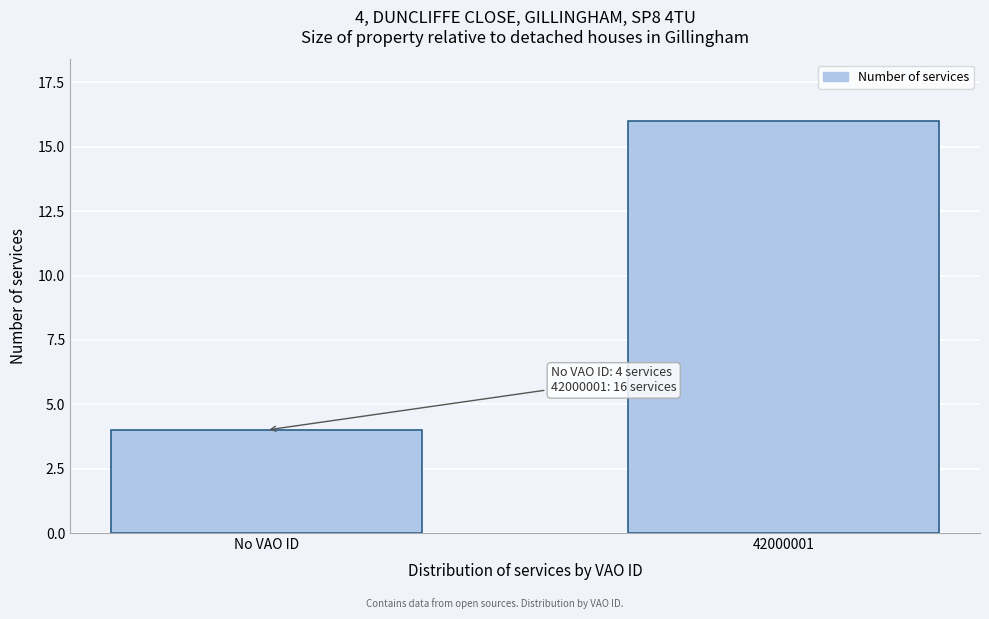

Reading right to left, list all the values displayed in this chart.

42000001=16	No VAO ID=4